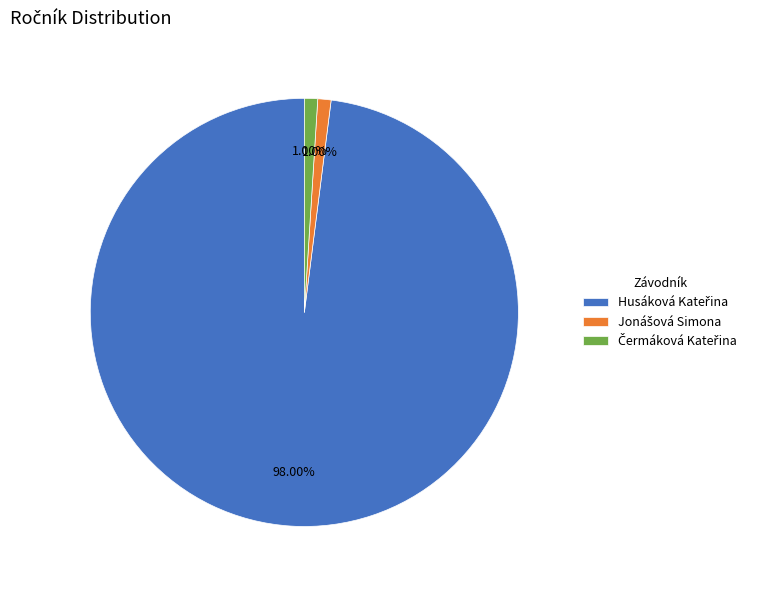

Is there a majority slice in this chart?

Yes